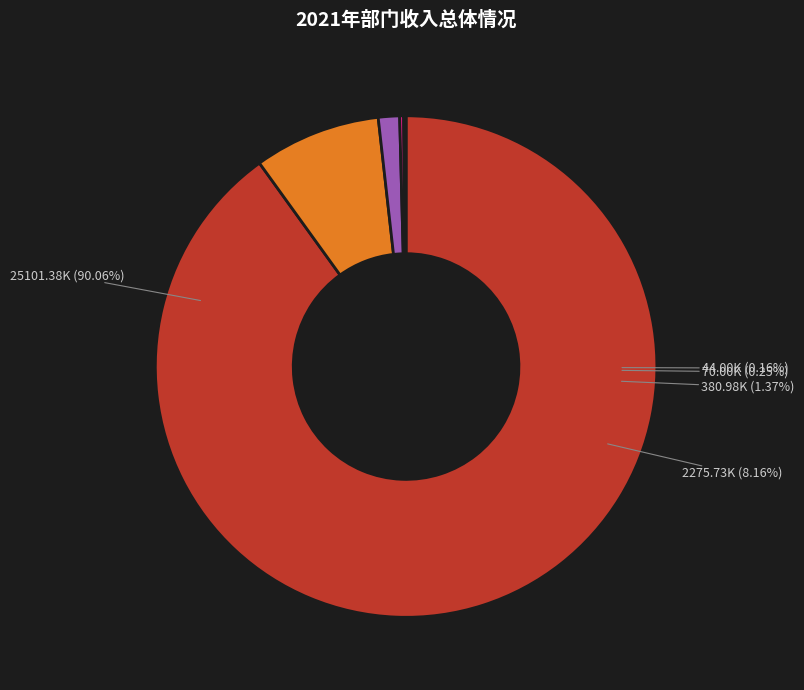

Which slice is the smallest?

城乡社区支出